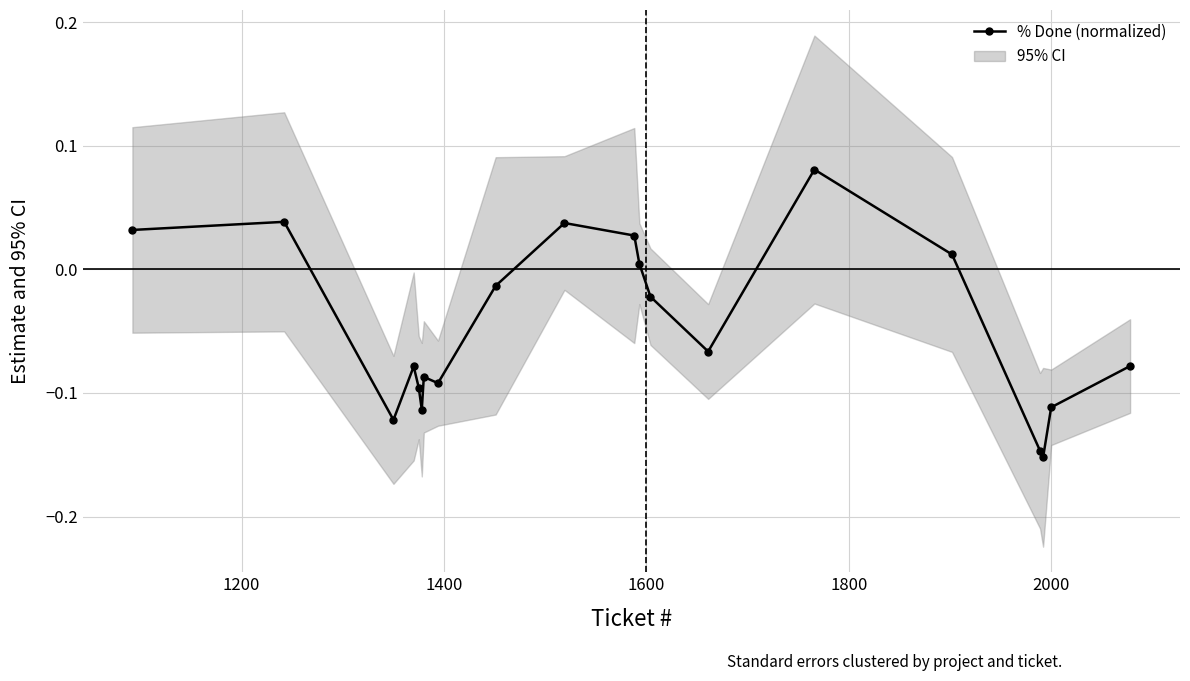

The chart shows a value of 0.0 at 1200. True or false?

True